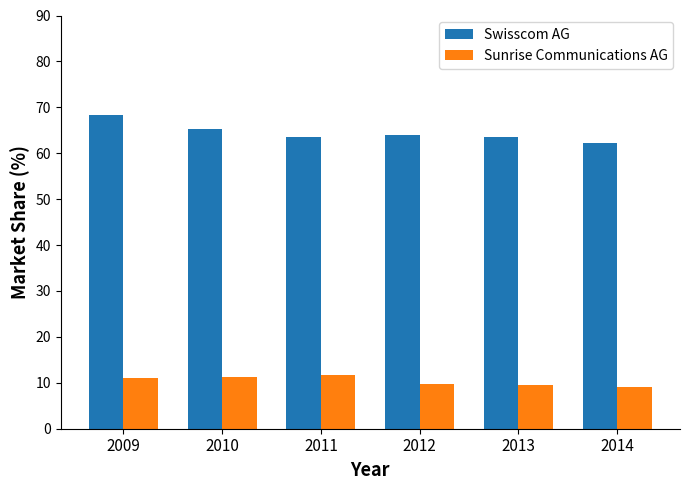

Is it true that Swisscom AG equals 62.3 at 2014?

True